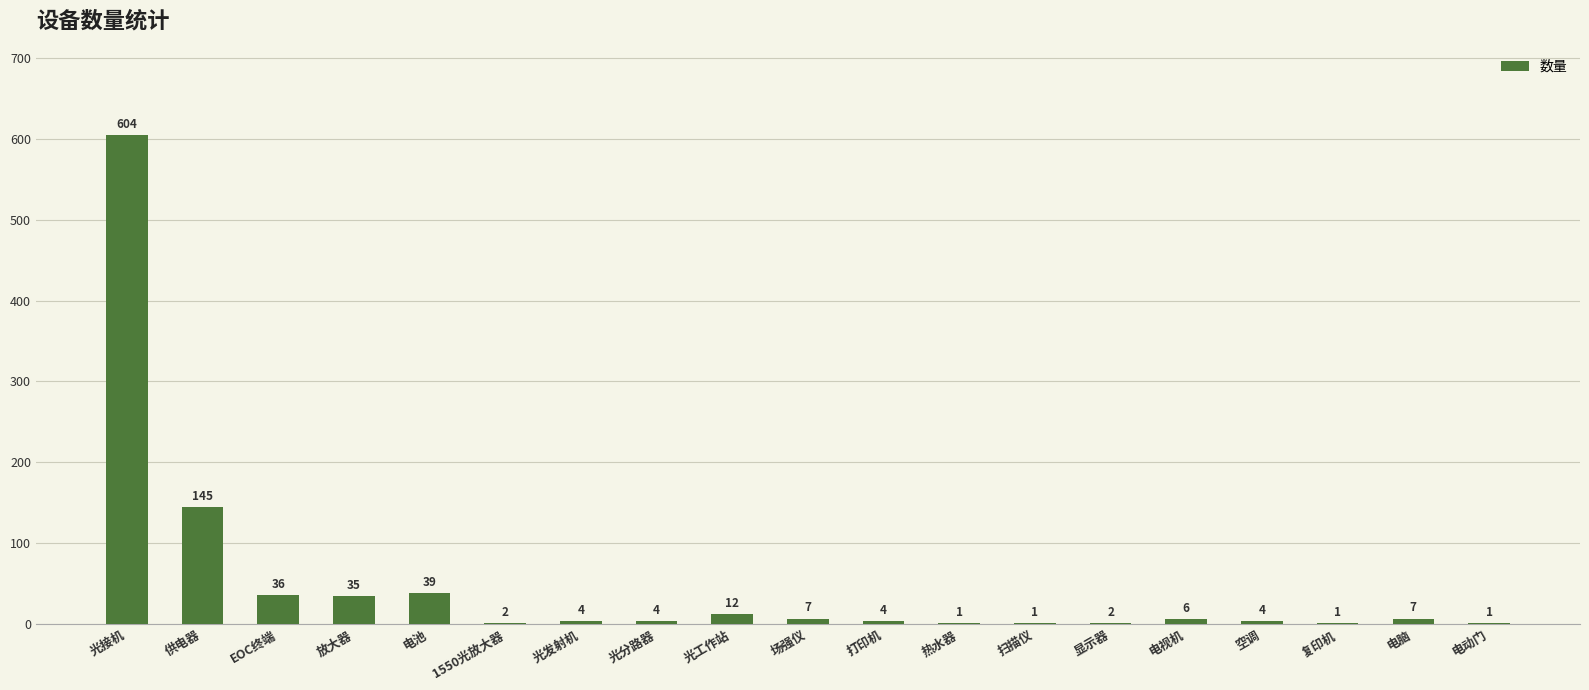

What is the greatest value displayed?

604